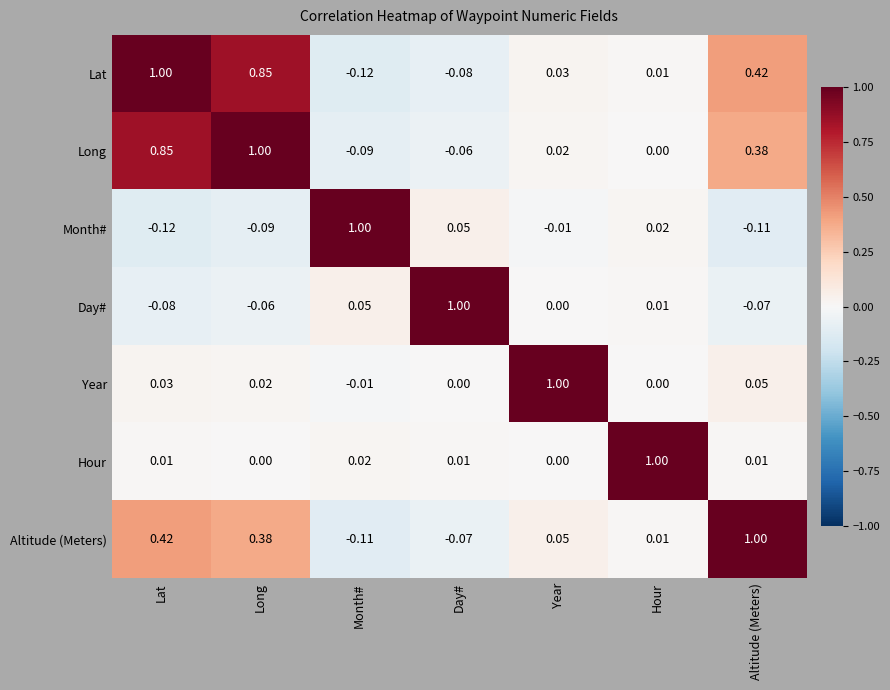

Rank the series at Day# from lowest to highest value.

Lat, Altitude (Meters), Long, Year, Hour, Month#, Day#